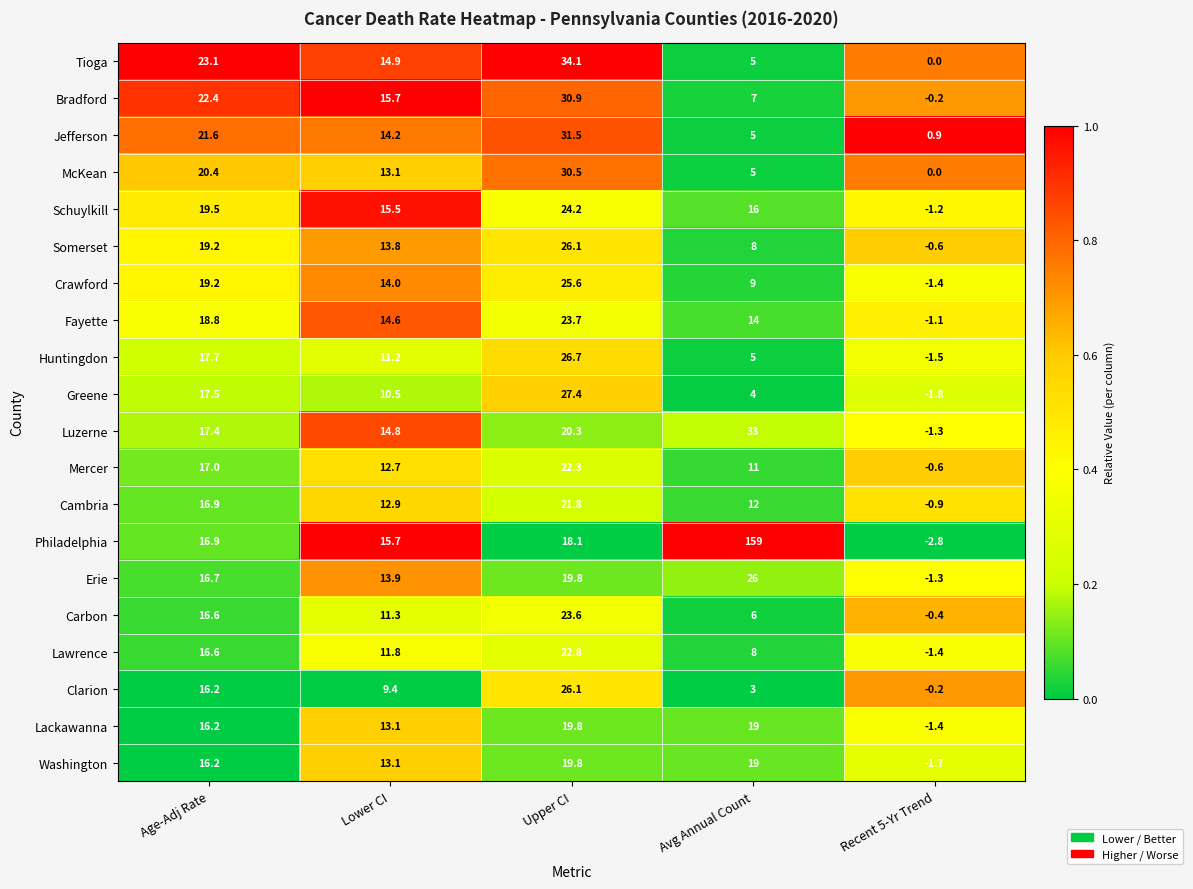

What is the sum of the Schuylkill values at Upper CI and Avg Annual Count?

40.2